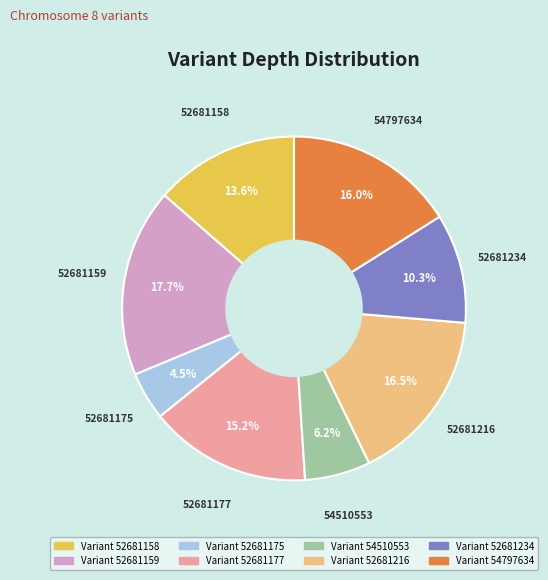

Is there a majority slice in this chart?

No